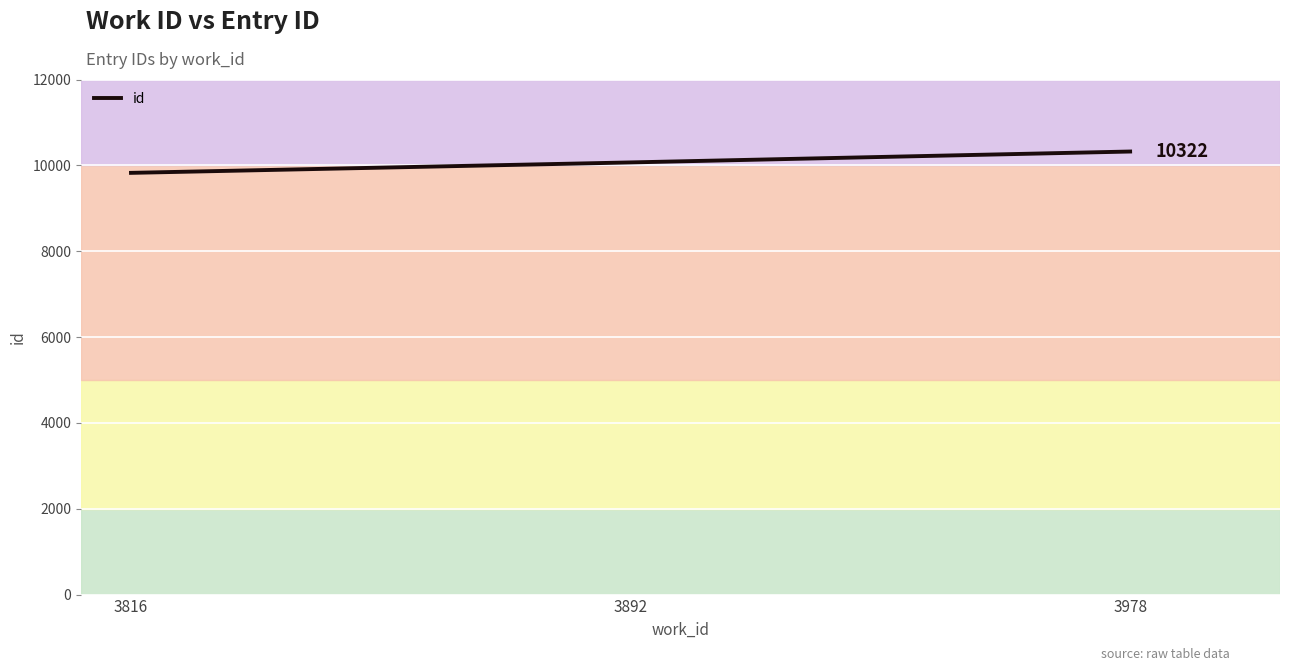

Does the chart display data point markers on the line(s)?

No